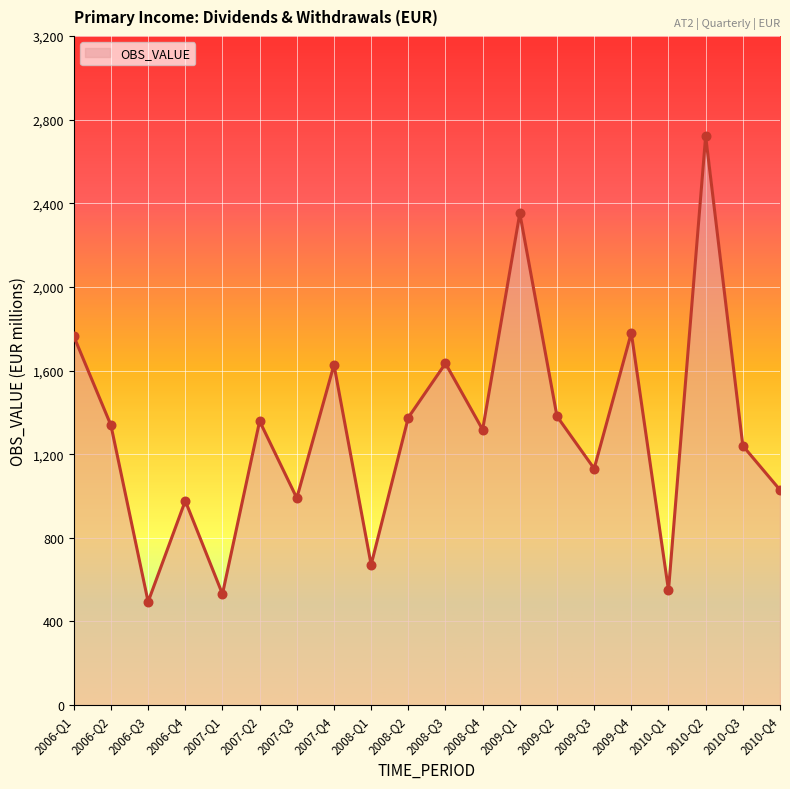

What is the change in value from 2008-Q3 to 2010-Q4?

-605